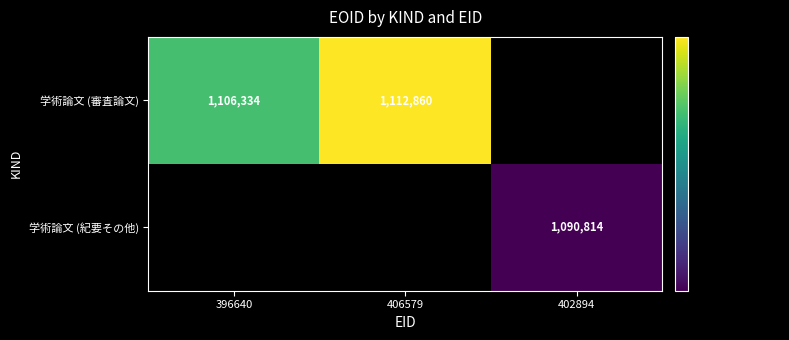

At how many categories does at least one series exceed 1093695?

2